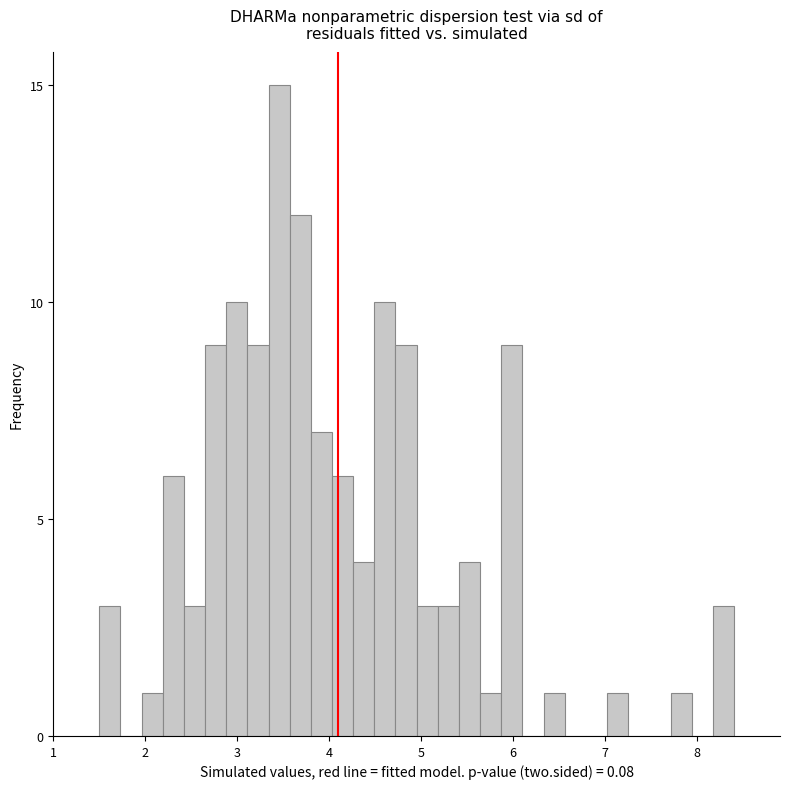

Read against the x-axis, roughly where is the centre of the tallest bar?

3.5